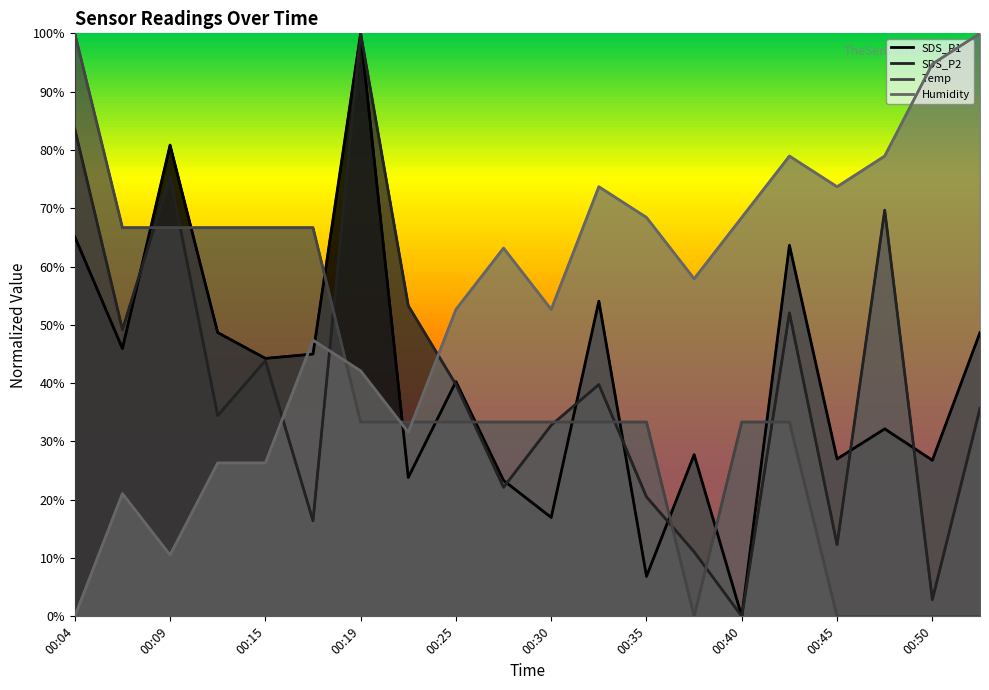

Reading left to right, extract all data points from this chart.

SDS_P1: 65.1	45.9	80.8	48.7	44.2	45.0	100.0	23.8	40.3	23.3	17.0	54.1	6.9	27.7	0.0	63.6	27.0	32.2	26.8	48.7
SDS_P2: 83.6	49.2	75.4	34.4	43.9	16.4	100.0	53.3	39.8	22.1	32.8	39.8	20.5	11.1	0.0	52.0	12.3	69.7	2.9	35.7
Temp: 100.0	66.7	66.7	66.7	66.7	66.7	33.3	33.3	33.3	33.3	33.3	33.3	33.3	0.0	33.3	33.3	0.0	0.0	0.0	0.0
Humidity: 0.0	21.1	10.5	26.3	26.3	47.4	42.1	31.6	52.6	63.2	52.6	73.7	68.4	57.9	68.4	78.9	73.7	78.9	94.7	100.0